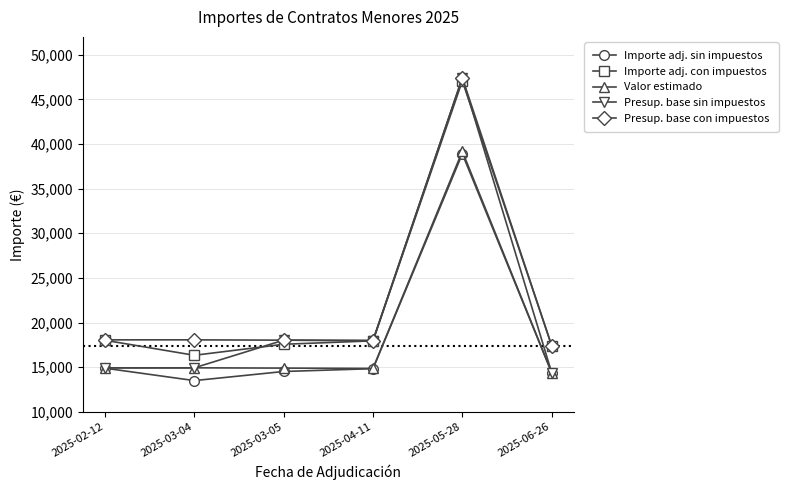

True or false: Importe adj. con impuestos has more than 1 interior local peaks.

False